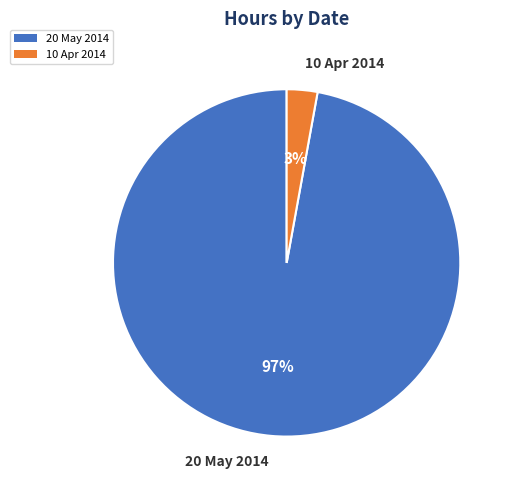

Combined, do 20 May 2014 and 10 Apr 2014 account for over 50%?

Yes